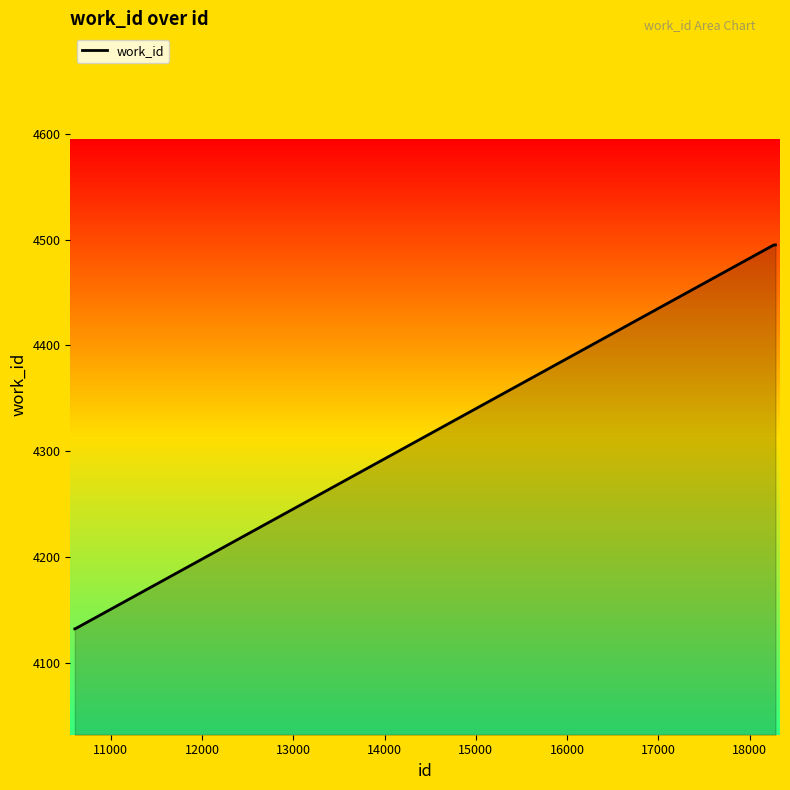

What is the minimum value shown in the chart?

4132